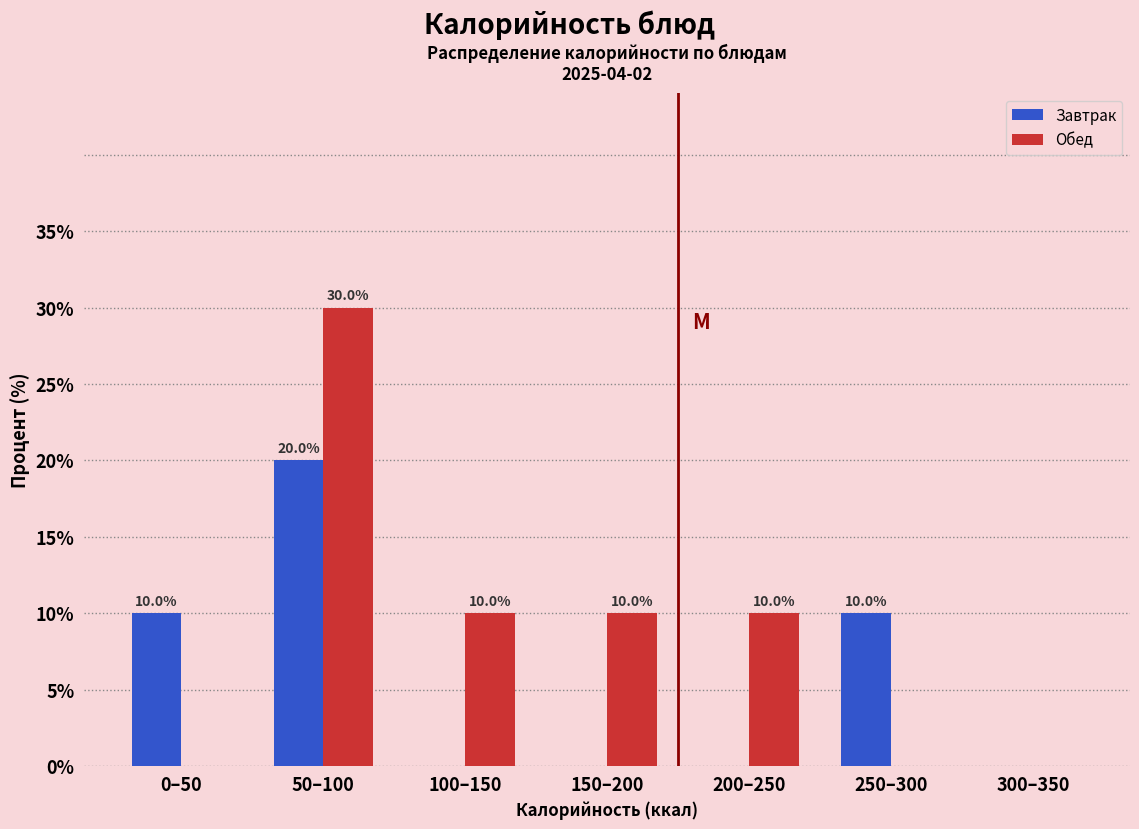

Reading right to left, extract all data points from this chart.

Завтрак: 300–350=0	250–300=10	200–250=0	150–200=0	100–150=0	50–100=20	0–50=10
Обед: 300–350=0	250–300=0	200–250=10	150–200=10	100–150=10	50–100=30	0–50=0